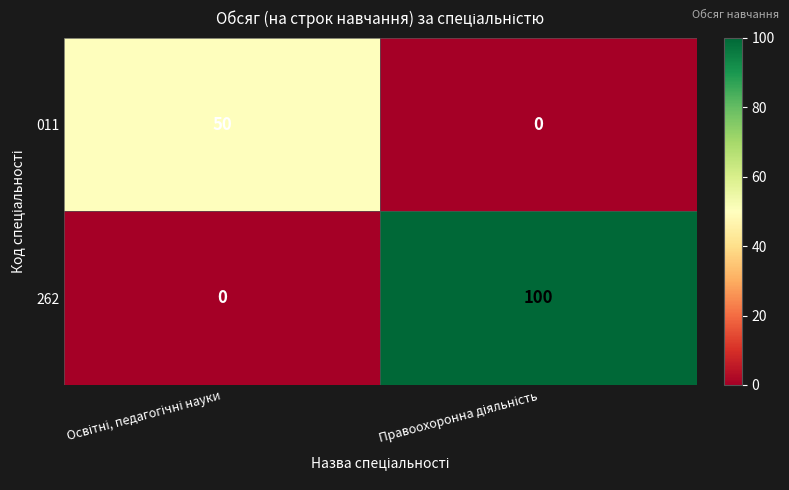

Which series has the largest total across all categories?

262